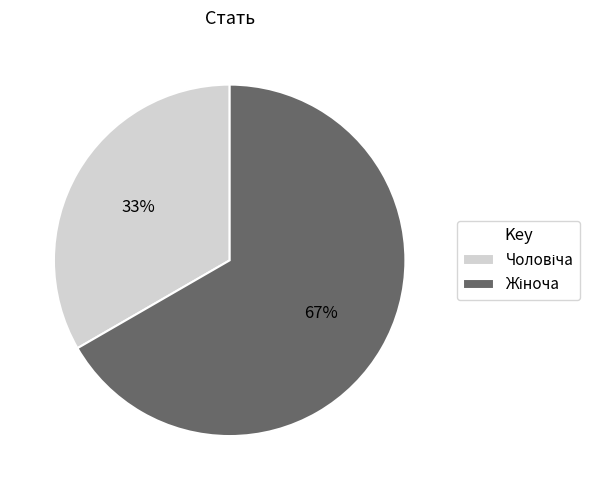

To the nearest percent, what is the average slice percentage?

50%